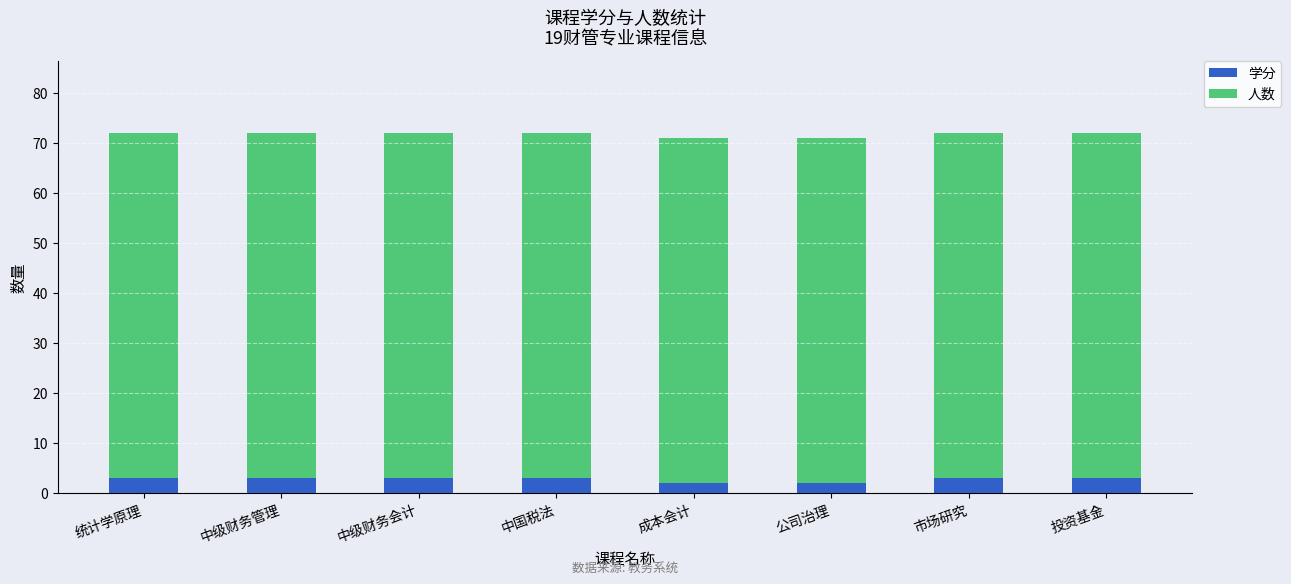

What value does the 学分 series have at 市场研究?

3